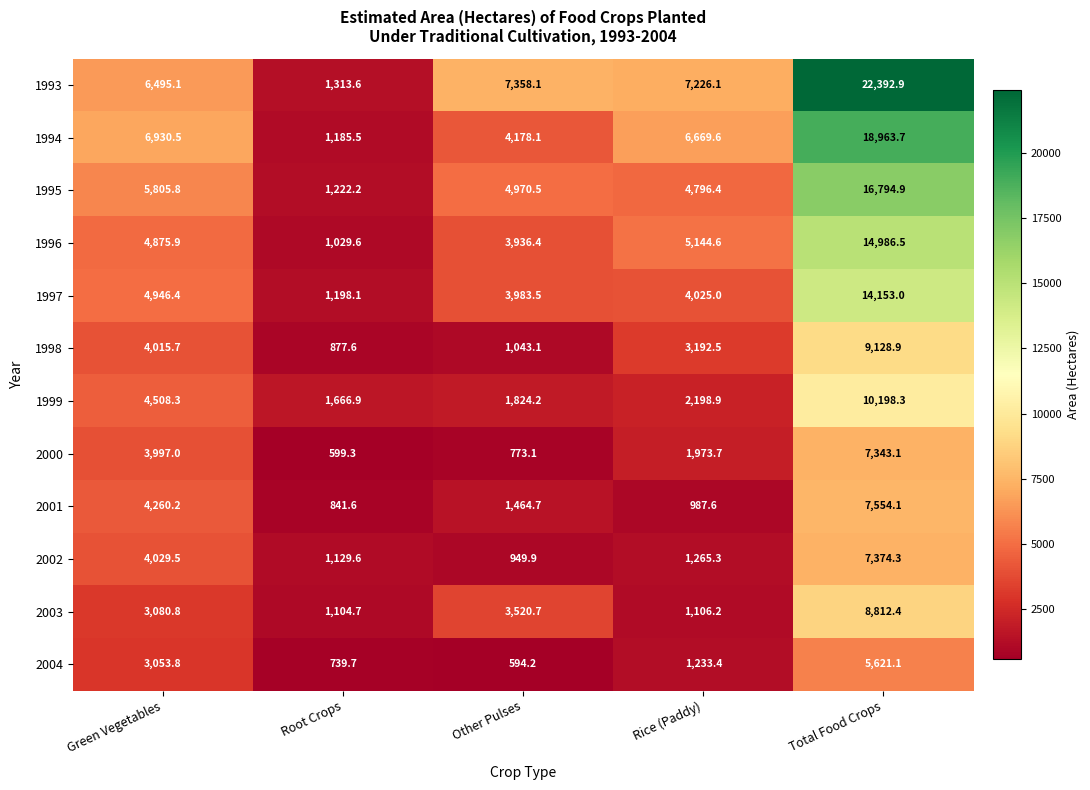

What is the maximum value shown in the chart?

22392.9